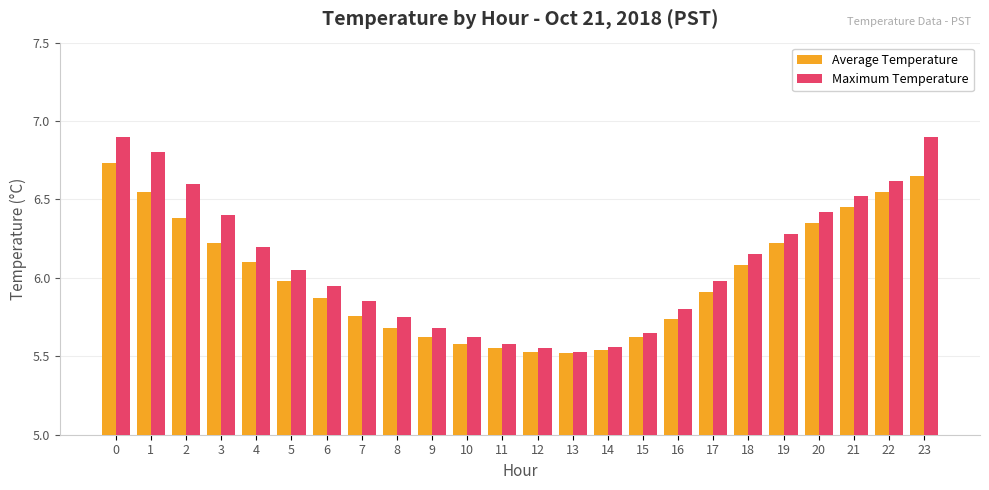

True or false: Average Temperature has a value of 9.1 at 21.

False